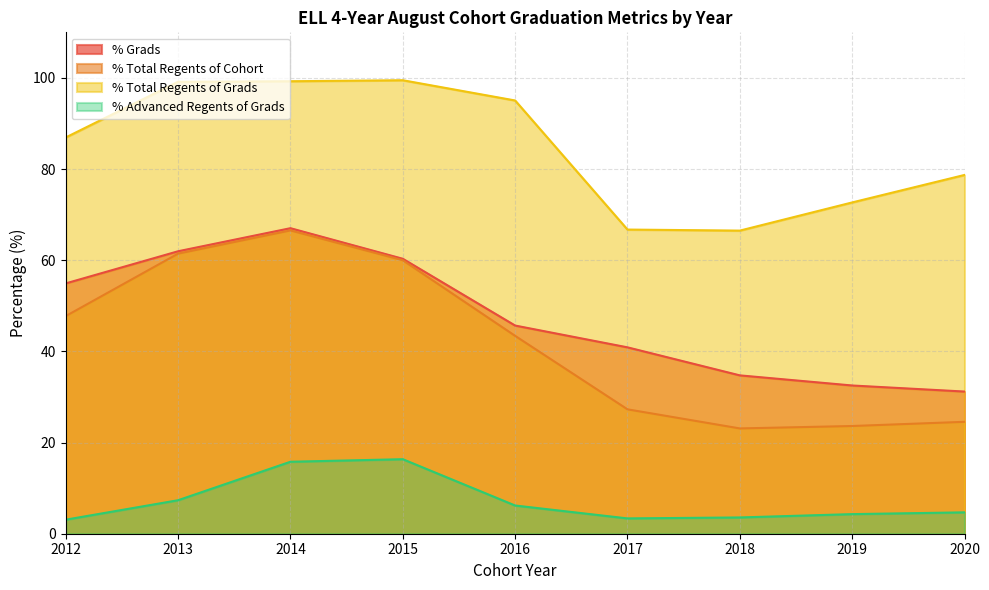

The % Advanced Regents of Grads series shows 3.4 at 2017. True or false?

True